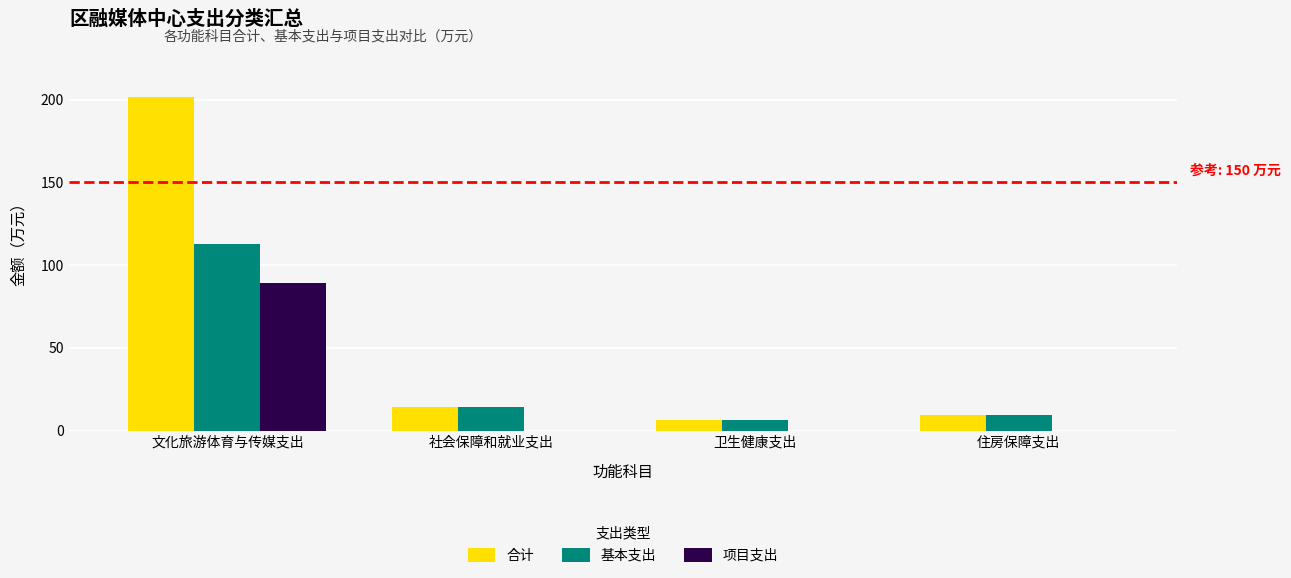

Is it true that 基本支出 equals 9.2 at 住房保障支出?

True